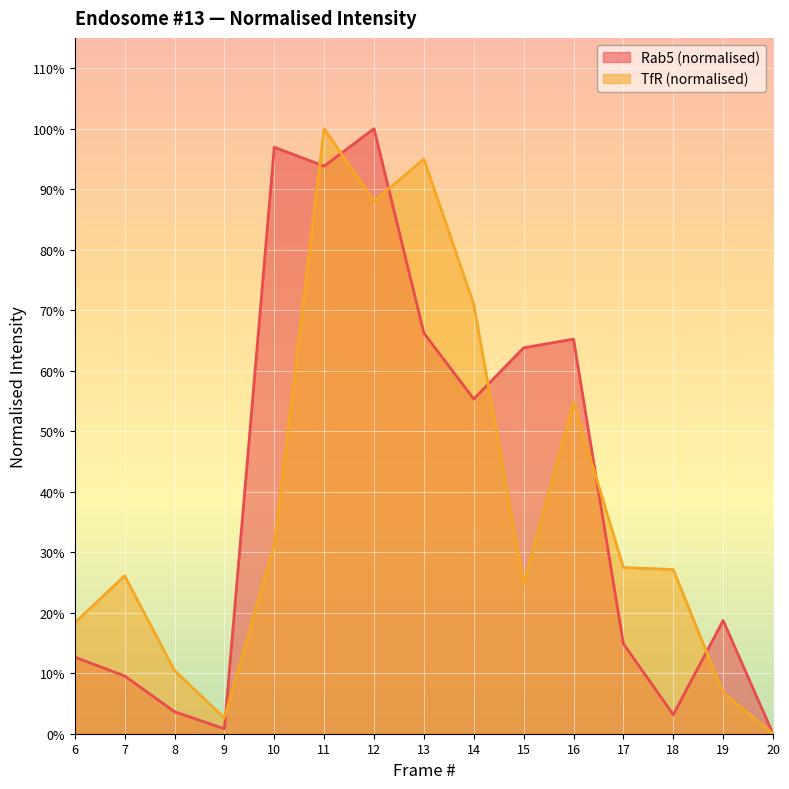

What are all the series names shown in the legend?

Rab5 (normalised), TfR (normalised)